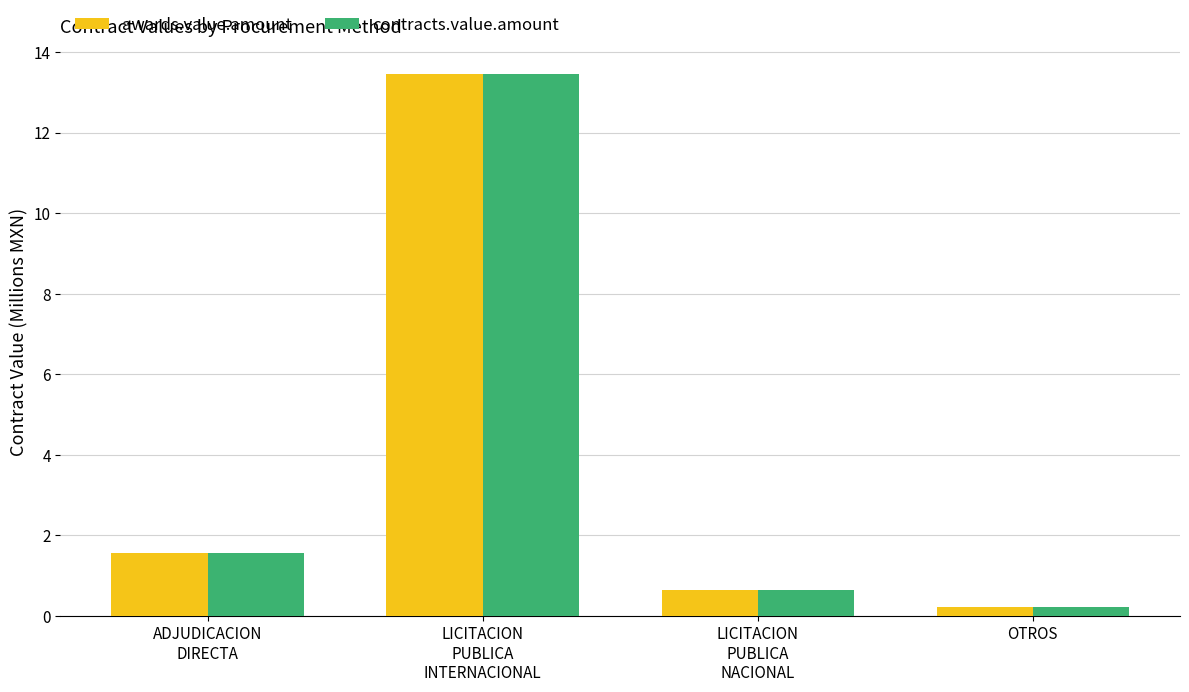

What position from the left is LICITACION
PUBLICA
NACIONAL?

3